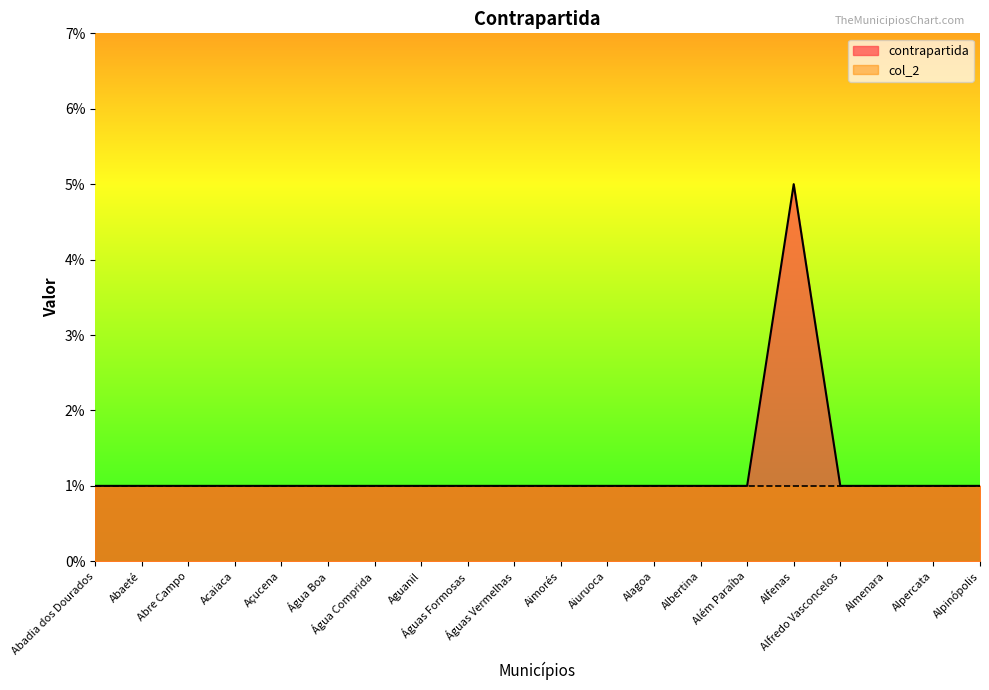

What position from the right is Aguanil?

13